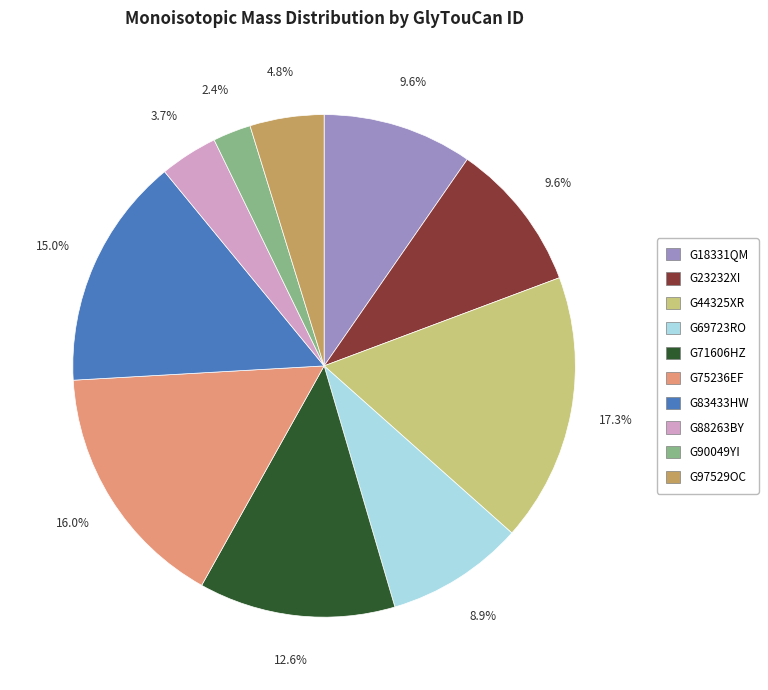

To the nearest percent, what is the difference between the G23232XI and G90049YI slice percentages?

7%